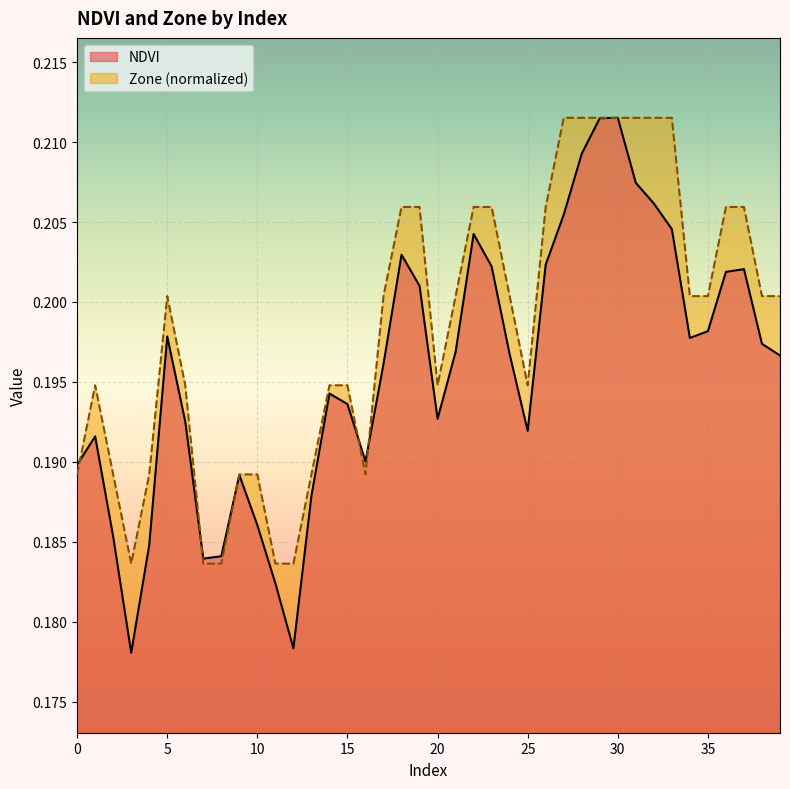

Does the chart display data point markers on the line(s)?

No